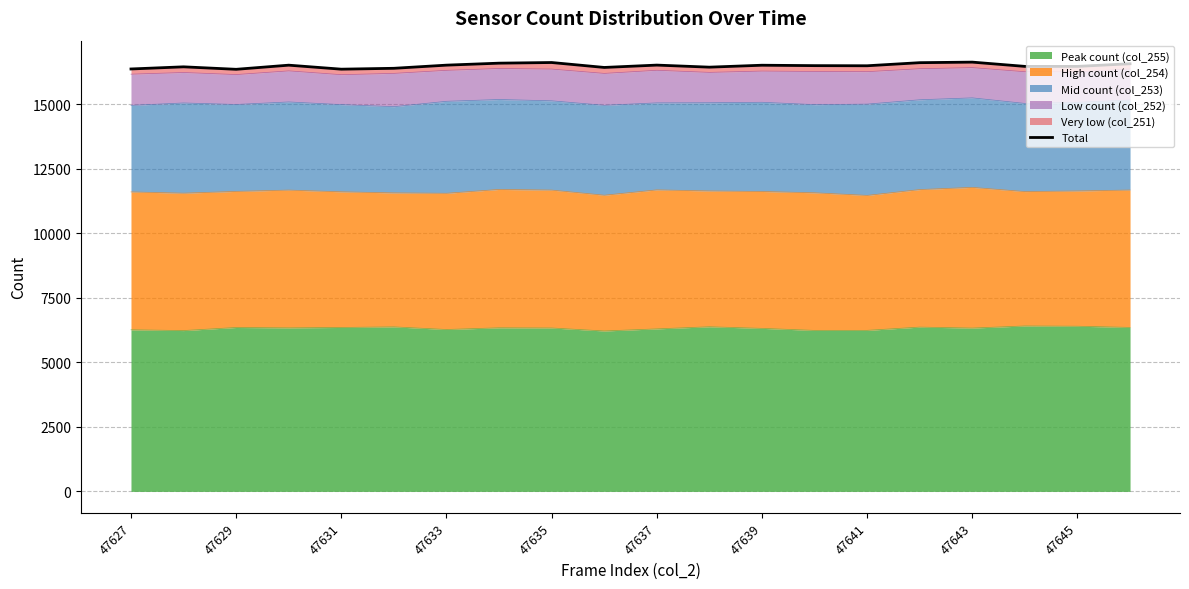

What is the greatest value displayed?

16636